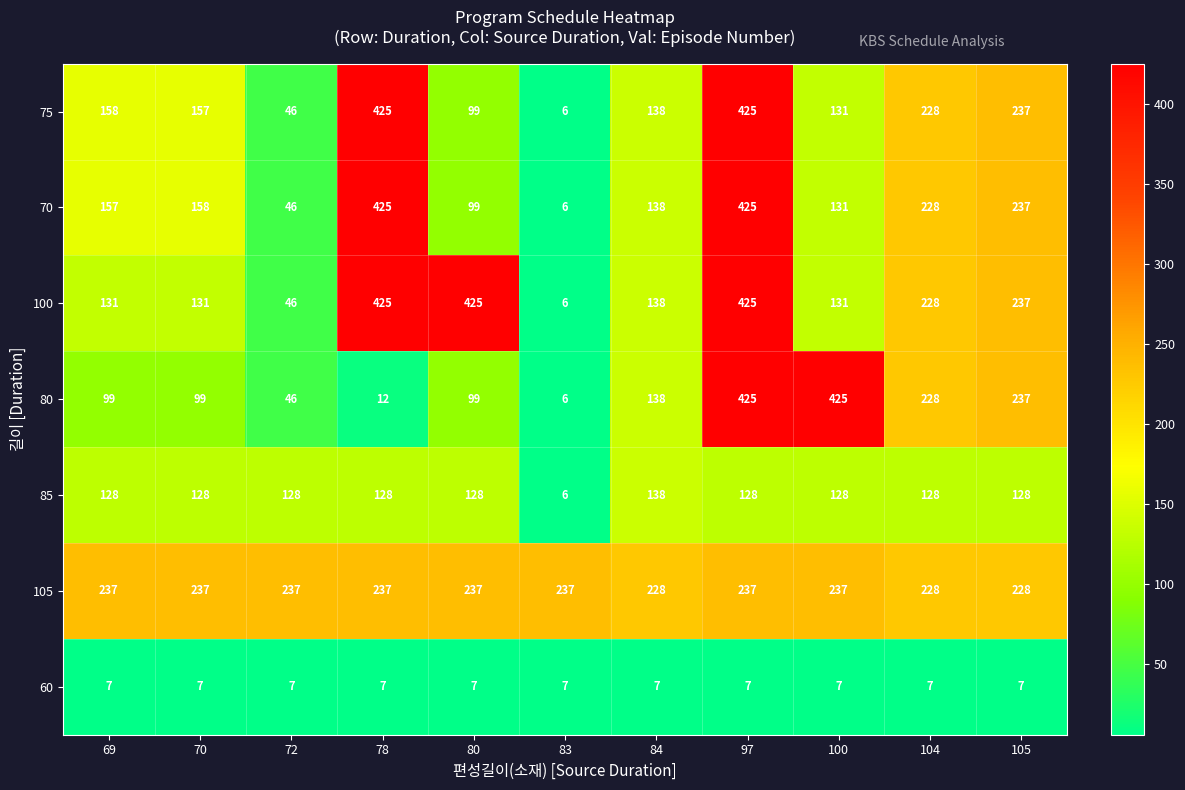

How many data points does each series have?

11